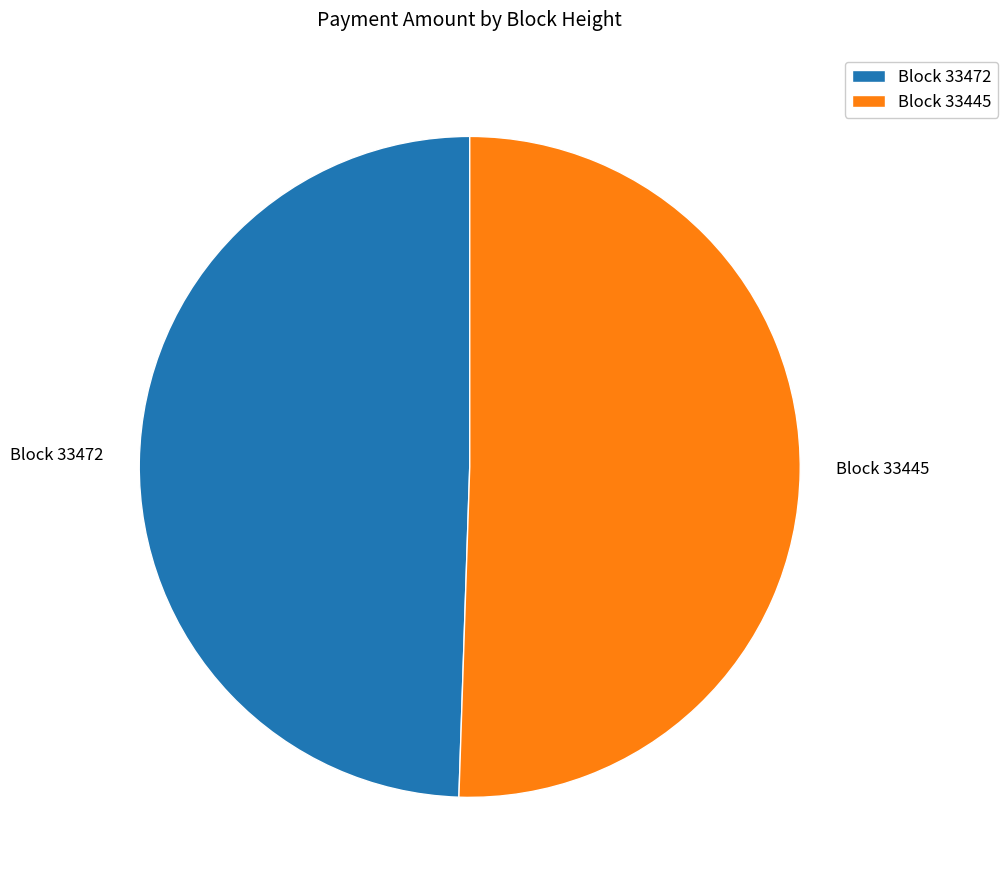

What is the largest slice in the pie chart?

Block 33445